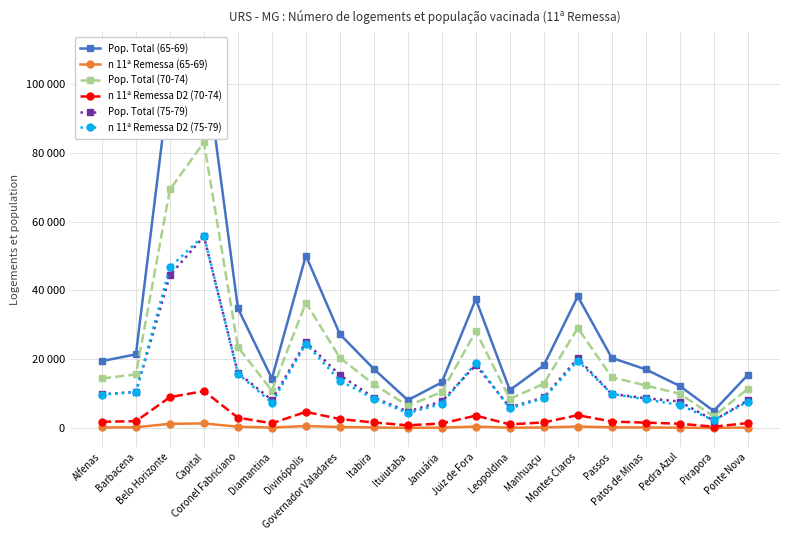

Which category has the highest value in the n 11ª Remessa D2 (70-74) series?

Capital